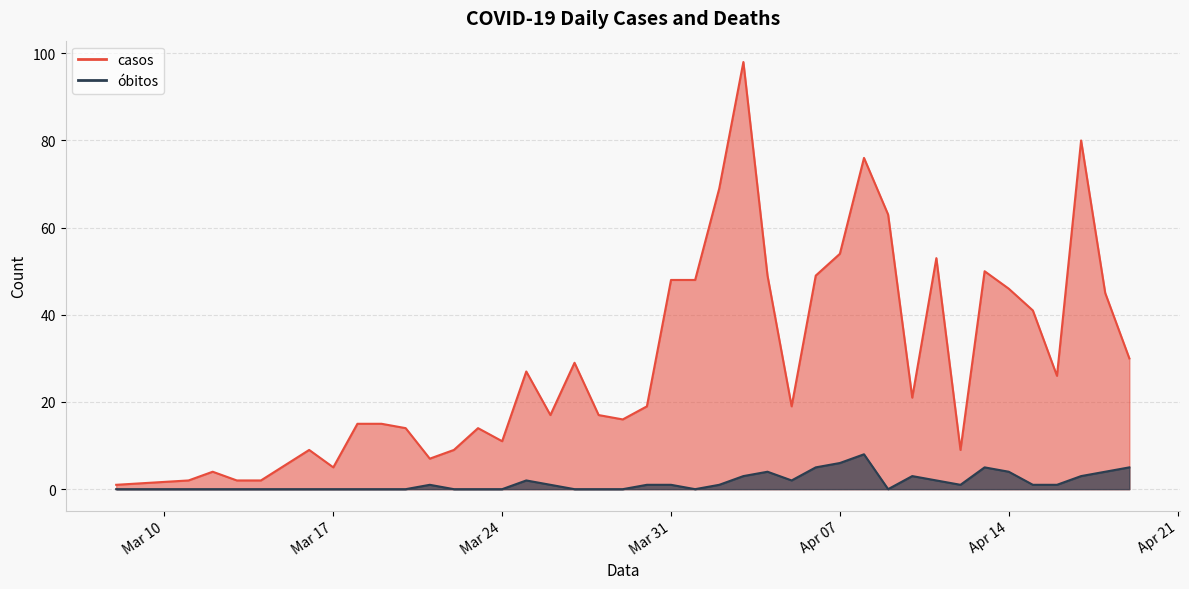

Which has a higher value, 2020-03-13 or 2020-03-31?

2020-03-31